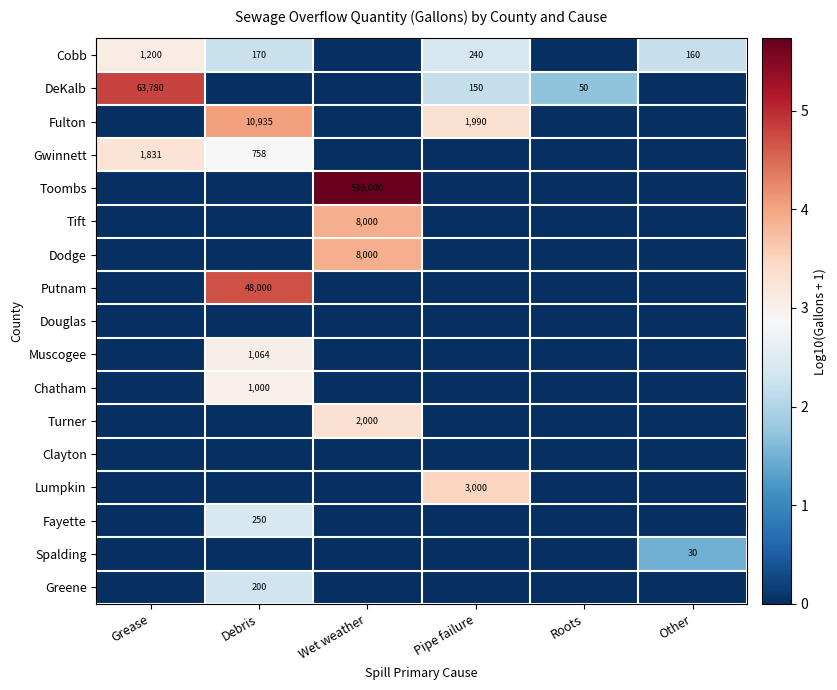

How many categories are shown in the chart?

6